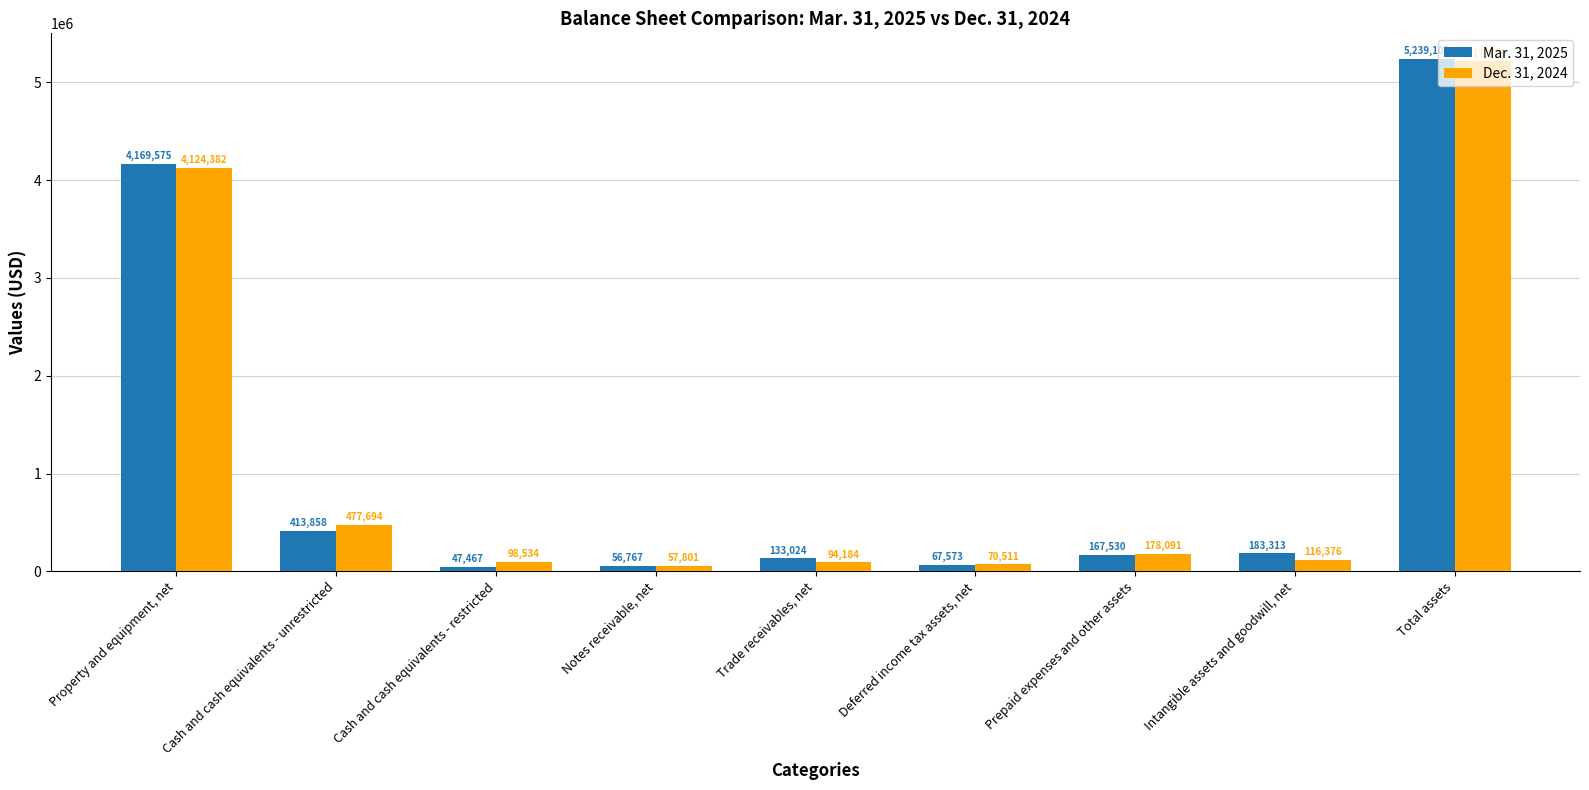

Where does the Dec. 31, 2024 series first go above 116376?

Property and equipment, net